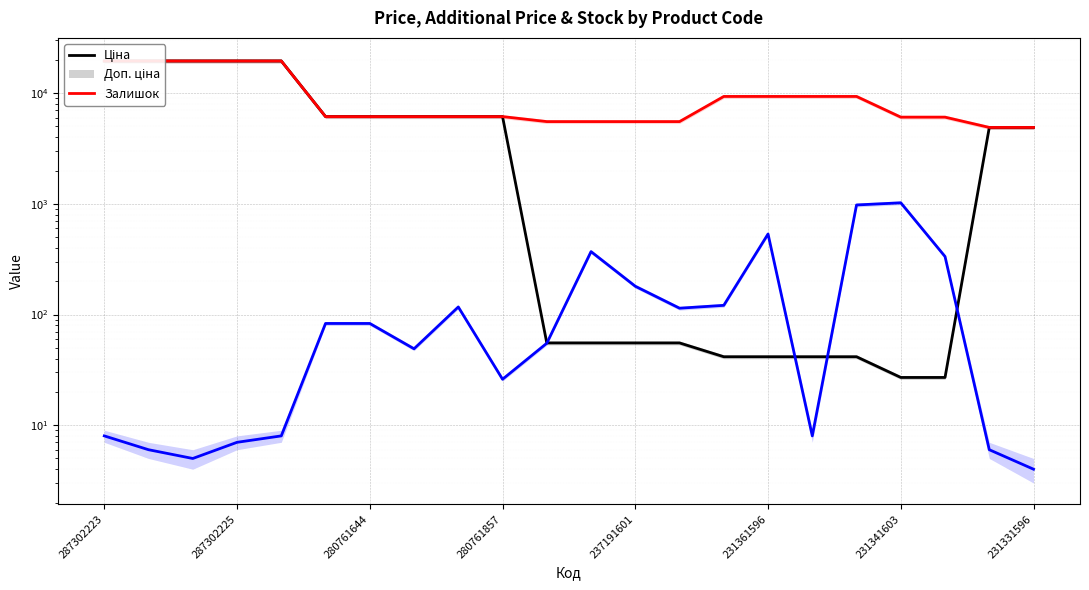

Where does the Доп. ціна series first go above 6143?

287302223